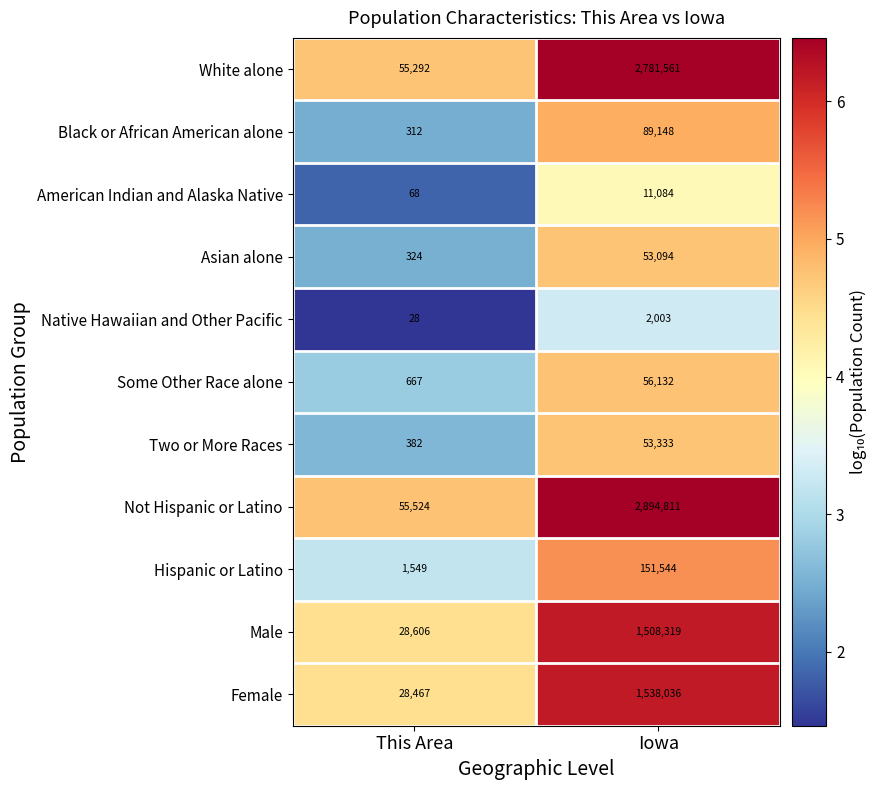

Rank the series by their maximum value, from lowest to highest.

Native Hawaiian and Other Pacific, American Indian and Alaska Native, Asian alone, Two or More Races, Some Other Race alone, Black or African American alone, Hispanic or Latino, Male, Female, White alone, Not Hispanic or Latino